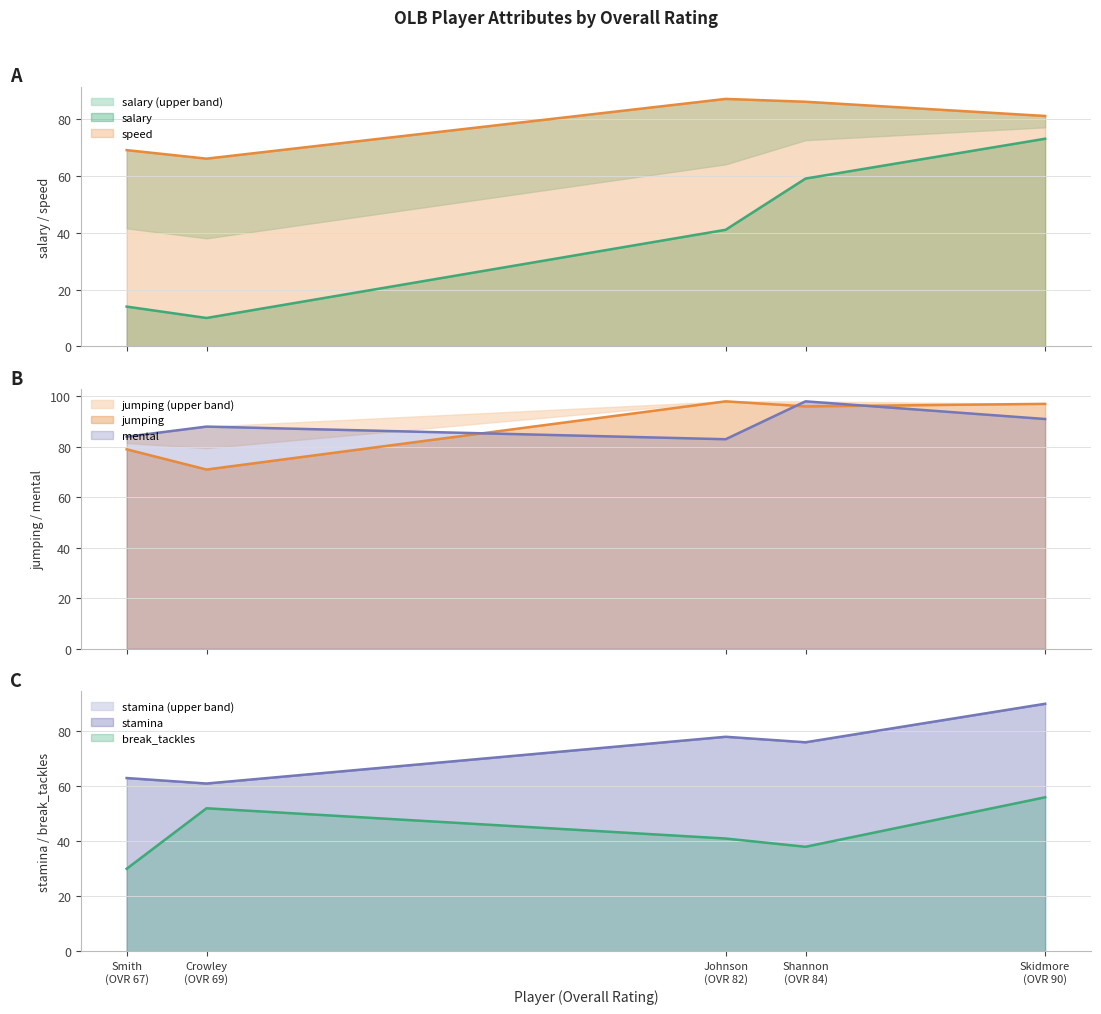

At which category is the sum across all series the highest?

Derrick Skidmore